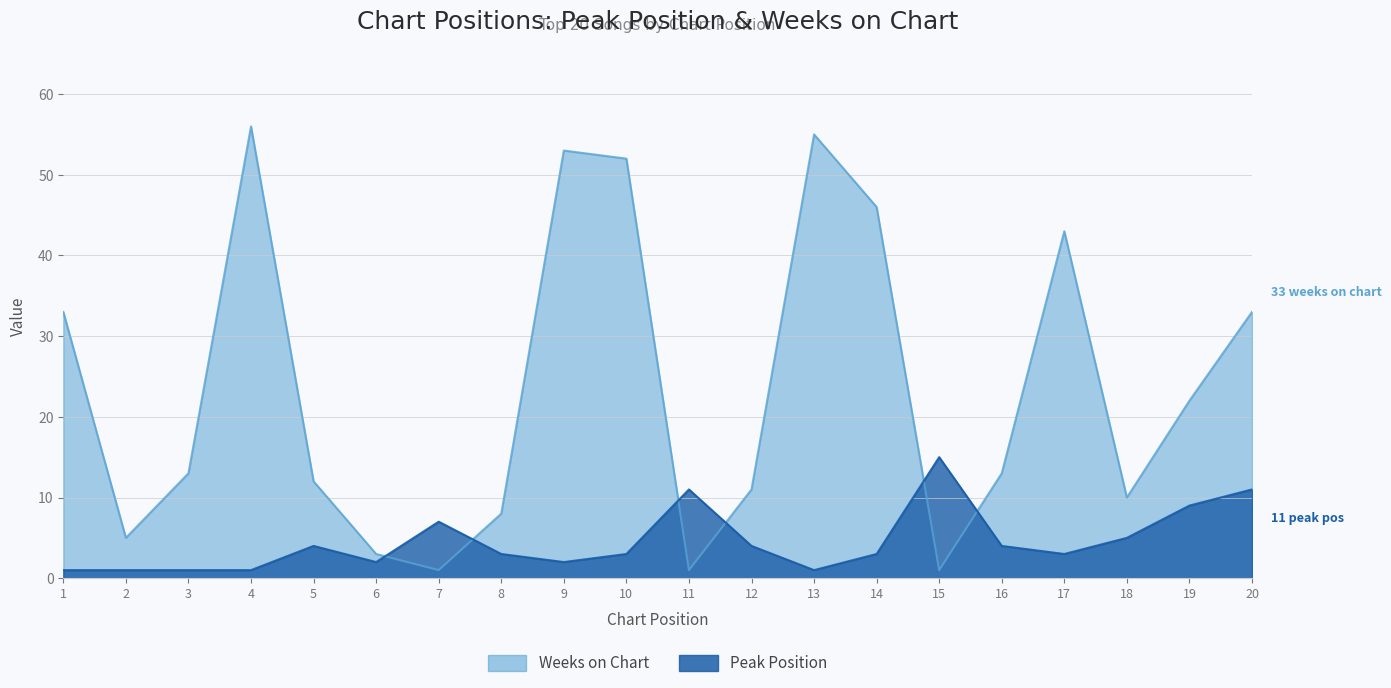

What is the spread (max minus min) of values at 4?

55